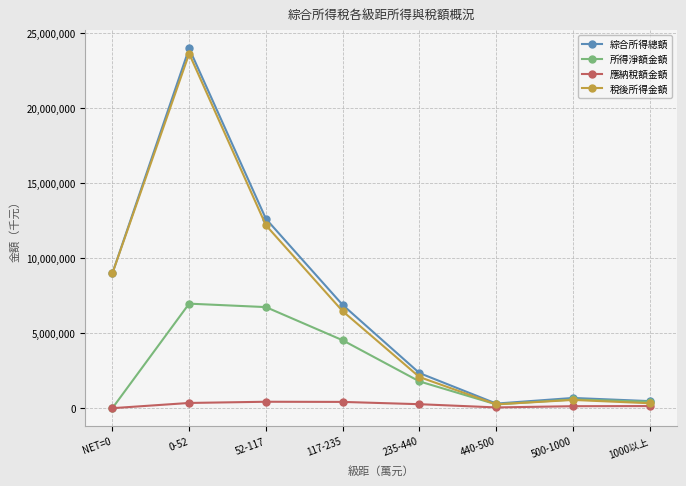

The value of 稅後所得金額 at 0-52 is 37795510. True or false?

False